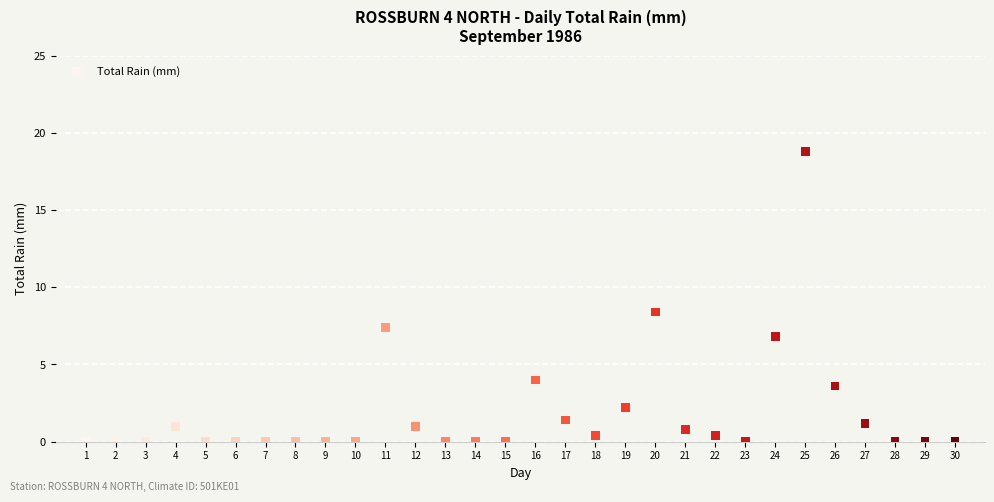

What is the range of X values (max minus min)?

29.0